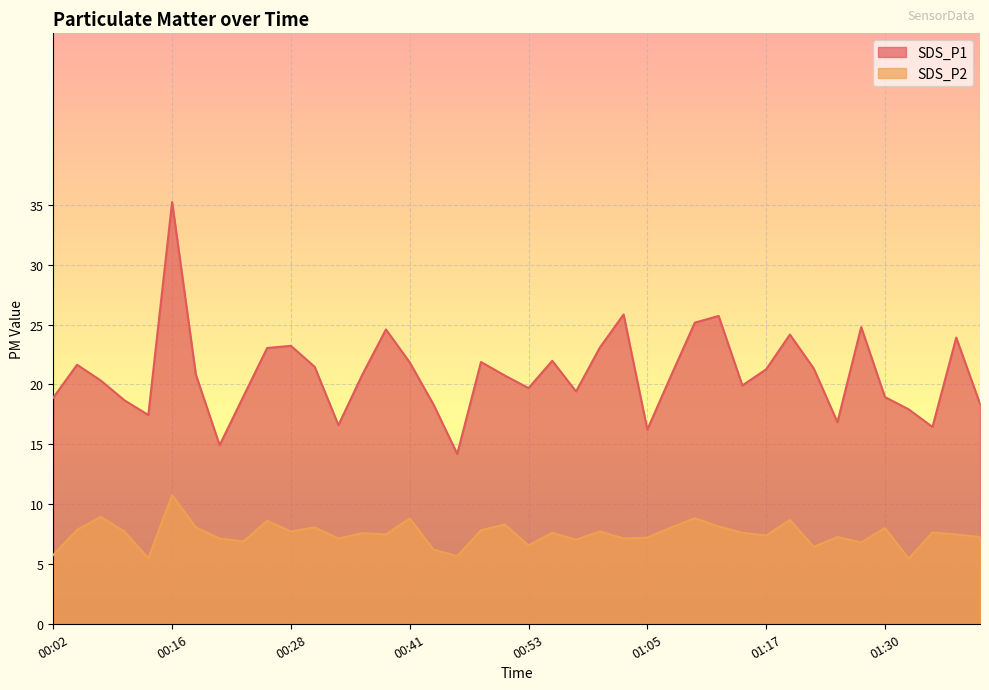

What is the difference between the maximum and minimum values in the SDS_P2 series?

5.3